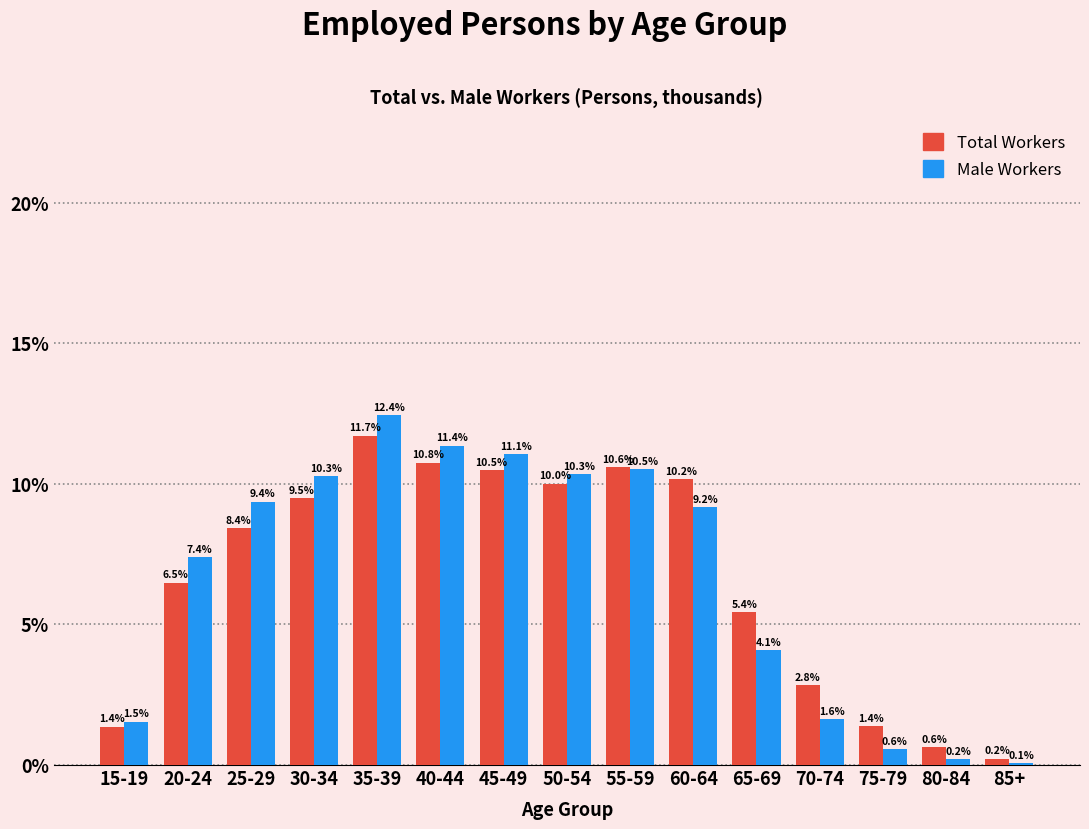

Reading left to right, what are all the values shown in this chart?

Total Workers: 15-19=1.4	20-24=6.5	25-29=8.4	30-34=9.5	35-39=11.7	40-44=10.8	45-49=10.5	50-54=10.0	55-59=10.6	60-64=10.2	65-69=5.4	70-74=2.8	75-79=1.4	80-84=0.6	85+=0.2
Male Workers: 15-19=1.5	20-24=7.4	25-29=9.4	30-34=10.3	35-39=12.4	40-44=11.4	45-49=11.1	50-54=10.3	55-59=10.5	60-64=9.2	65-69=4.1	70-74=1.6	75-79=0.6	80-84=0.2	85+=0.1